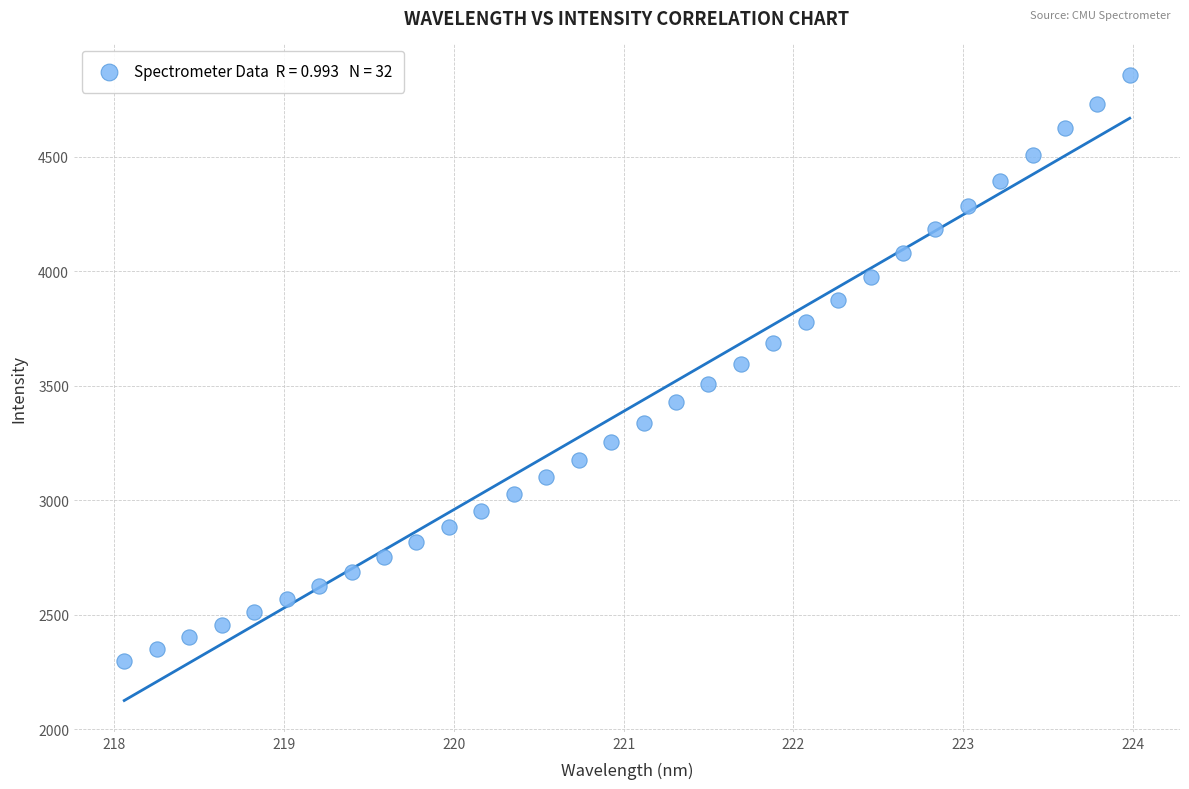

What is the range of X values (max minus min)?

5.9